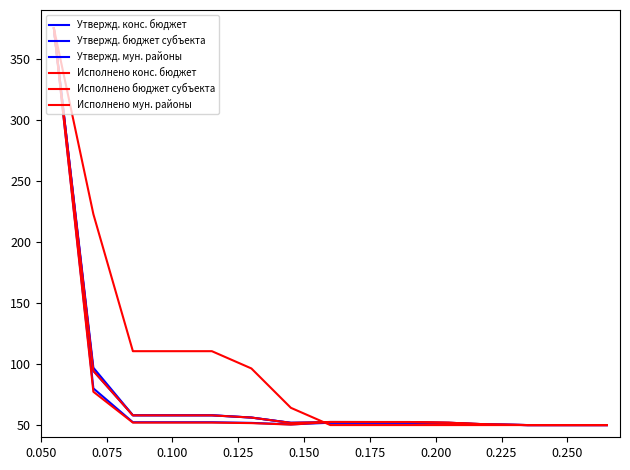

How many interior local valleys does the Исполнено бюджет субъекта series have?

1